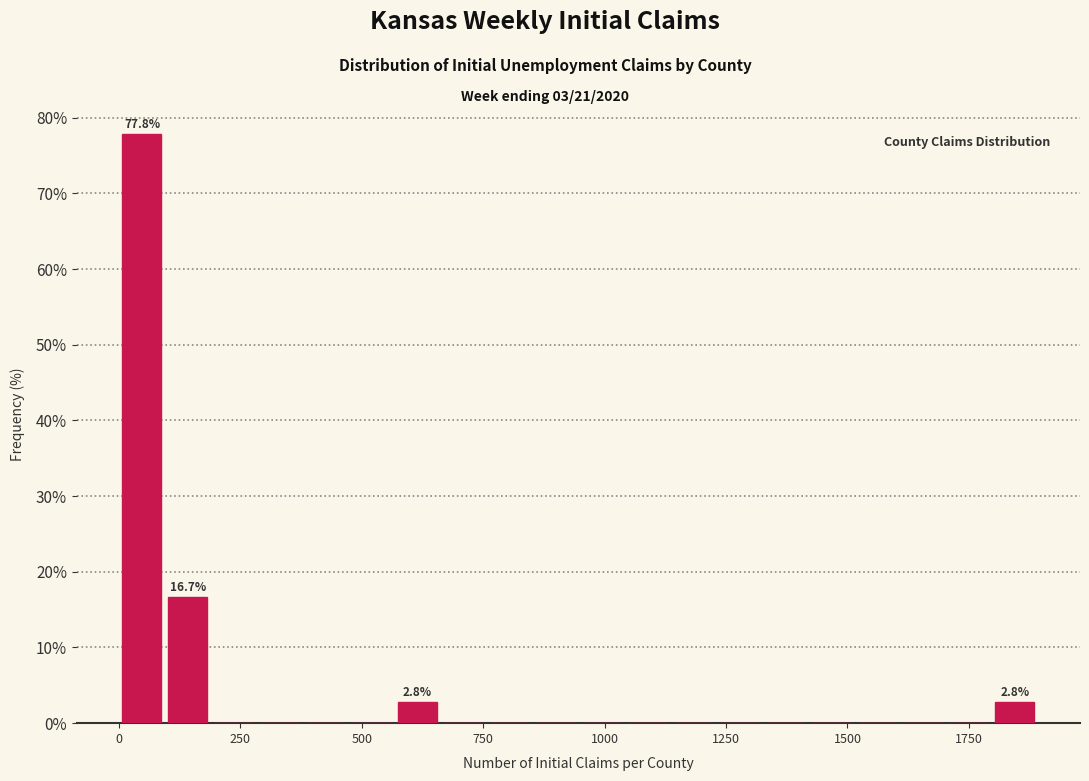

Read against the x-axis, roughly where is the centre of the tallest bar?

50